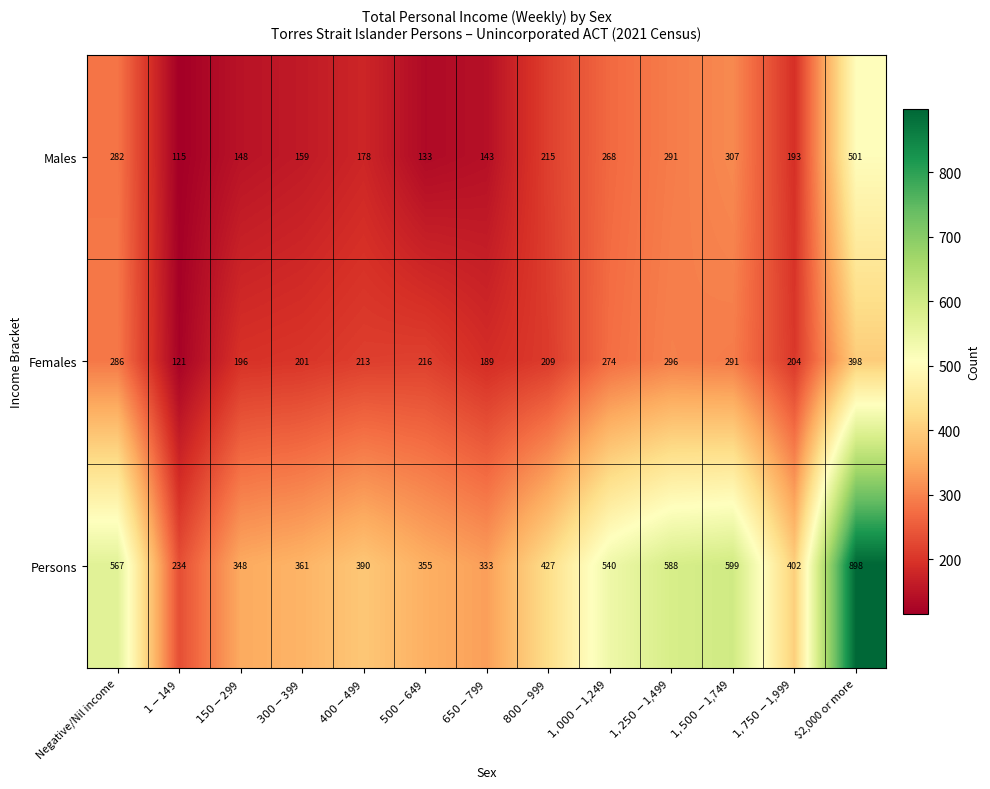

At which category is the sum across all series the highest?

$2,000 or more